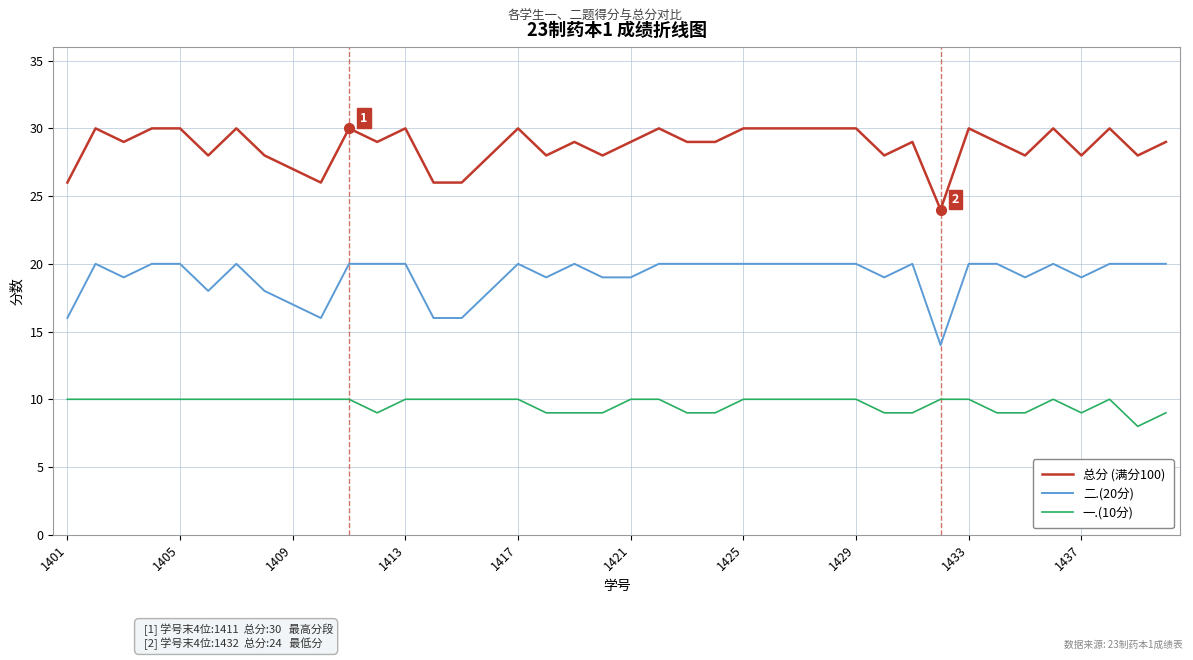

Rank the series by their average value, from lowest to highest.

一.(10分), 二.(20分), 总分 (满分100)